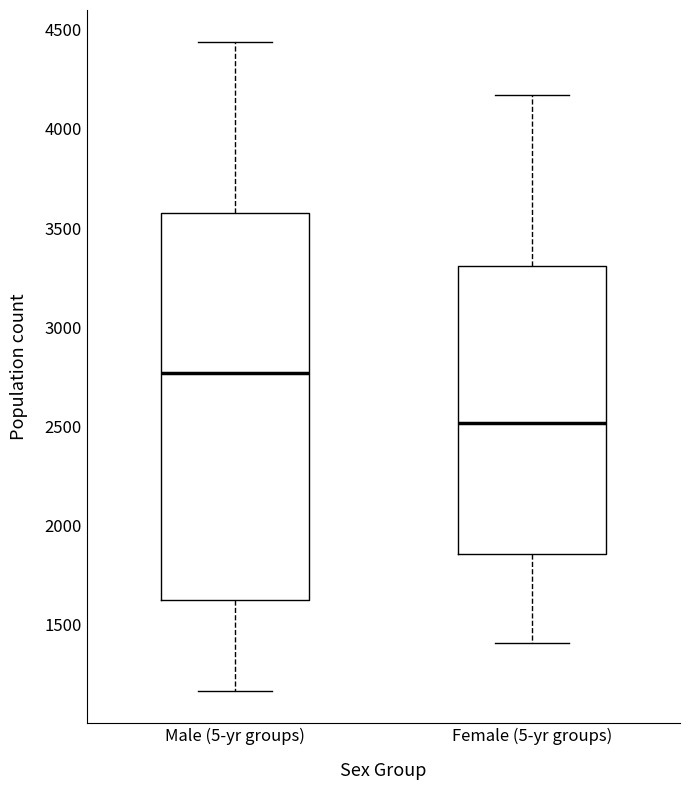

Reading left to right, transcribe this box plot: for each box, give where its median line is, the range the box spans, and where its two whiskers end, as read against the y-axis. The values are not printed on the chart, so give them approximately, as read against the axis.

Male (5-yr groups): median 2750, box 1600 to 3600, whiskers 1150 to 4450
Female (5-yr groups): median 2500, box 1850 to 3300, whiskers 1400 to 4150